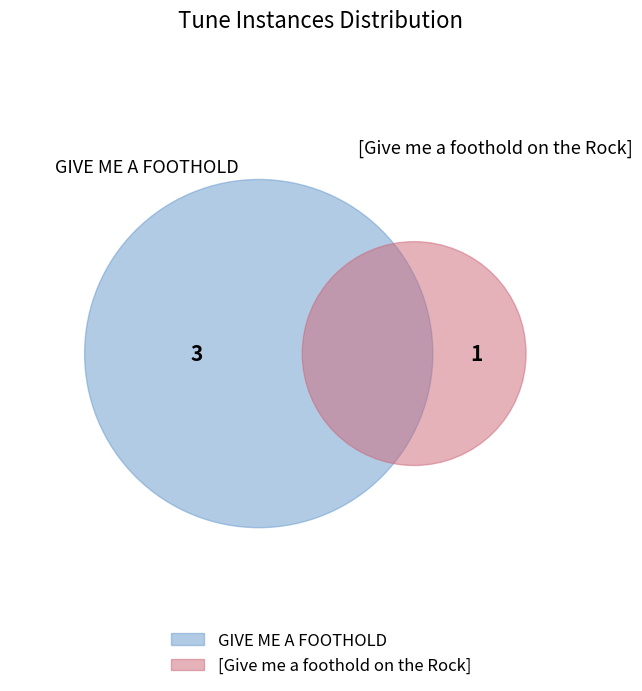

To the nearest percent, what is the combined percentage of [Give me a foothold on the Rock] and GIVE ME A FOOTHOLD?

100%